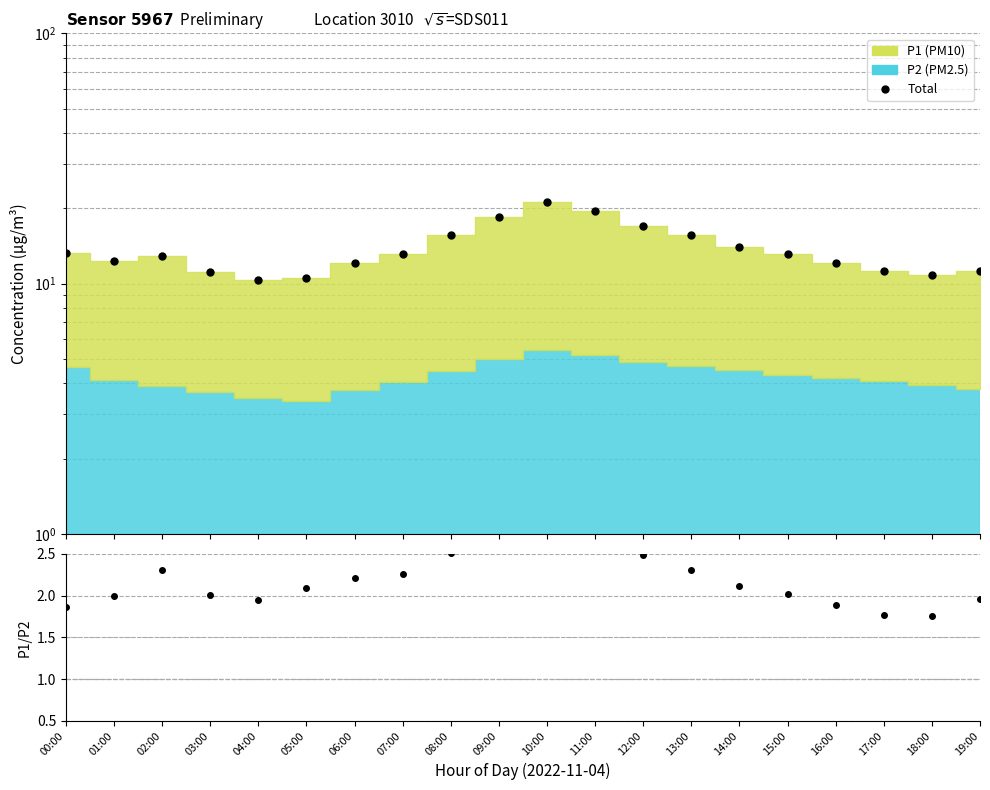

Reading left to right, what are all the values shown in this chart?

Total: 00:00=13.3	01:00=12.3	02:00=12.9	03:00=11.2	04:00=10.3	05:00=10.5	06:00=12.1	07:00=13.1	08:00=15.7	09:00=18.4	10:00=21.1	11:00=19.5	12:00=17.0	13:00=15.6	14:00=14.0	15:00=13.1	16:00=12.1	17:00=11.3	18:00=10.8	19:00=11.2
P1/P2: 00:00=1.9	01:00=2.0	02:00=2.3	03:00=2.0	04:00=1.9	05:00=2.1	06:00=2.2	07:00=2.3	08:00=2.5	09:00=2.7	10:00=2.9	11:00=2.8	12:00=2.5	13:00=2.3	14:00=2.1	15:00=2.0	16:00=1.9	17:00=1.8	18:00=1.8	19:00=2.0